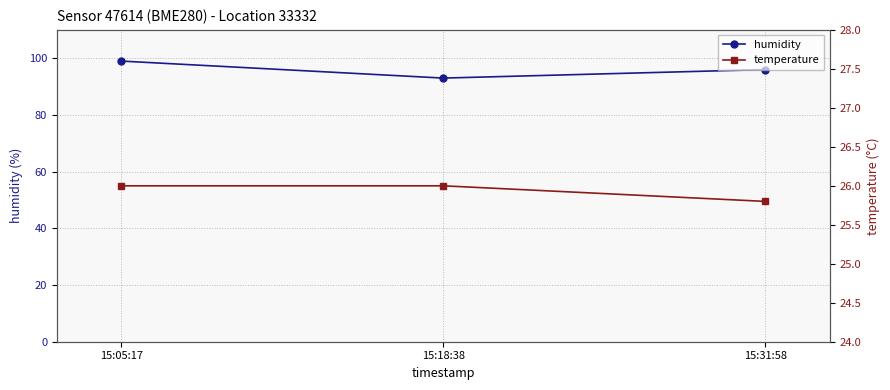

Where does the humidity series first go above 96?

15:05:17